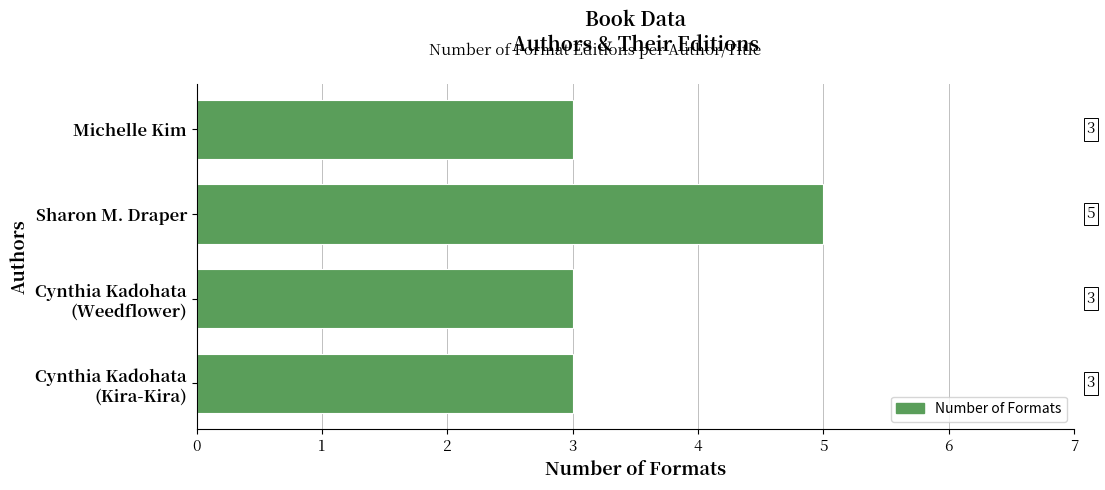

What position from the top is Michelle Kim?

1